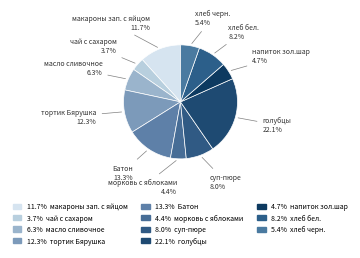

True or false: напиток зол.шар accounts for 5% of the total.

True